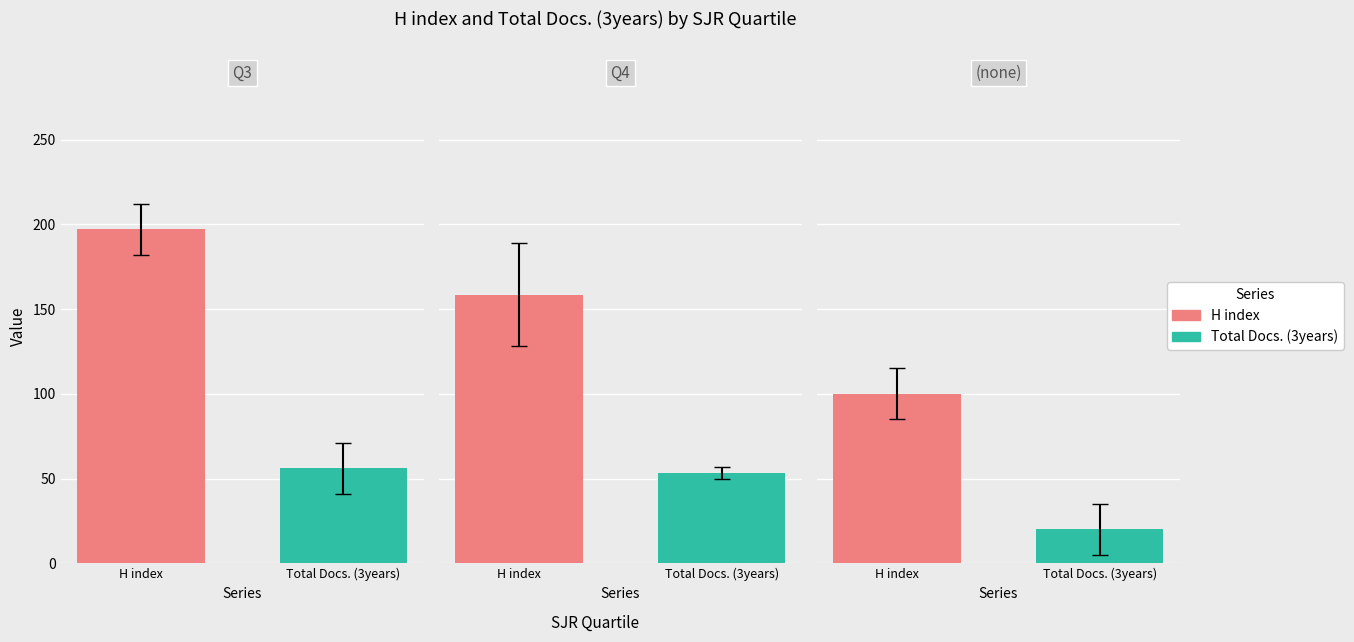

Rank the series by their maximum value, from highest to lowest.

H index, Total Docs. (3years)